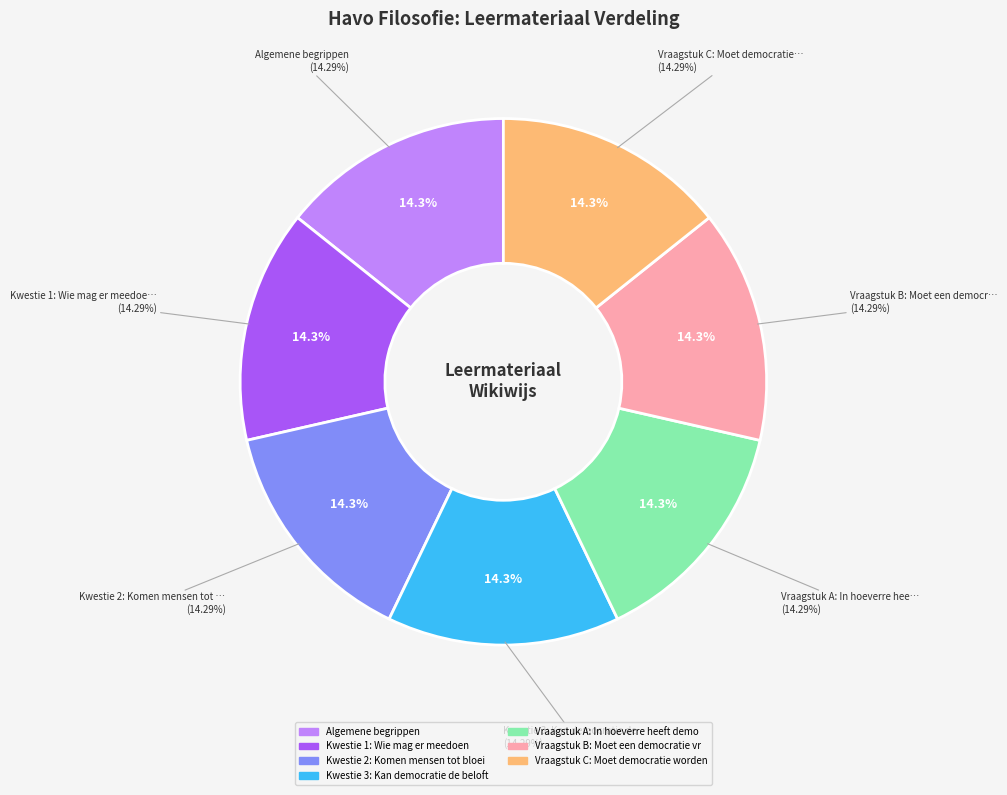

The Vraagstuk A: In hoeverre heeft democratie slice represents 1% of the pie. True or false?

False